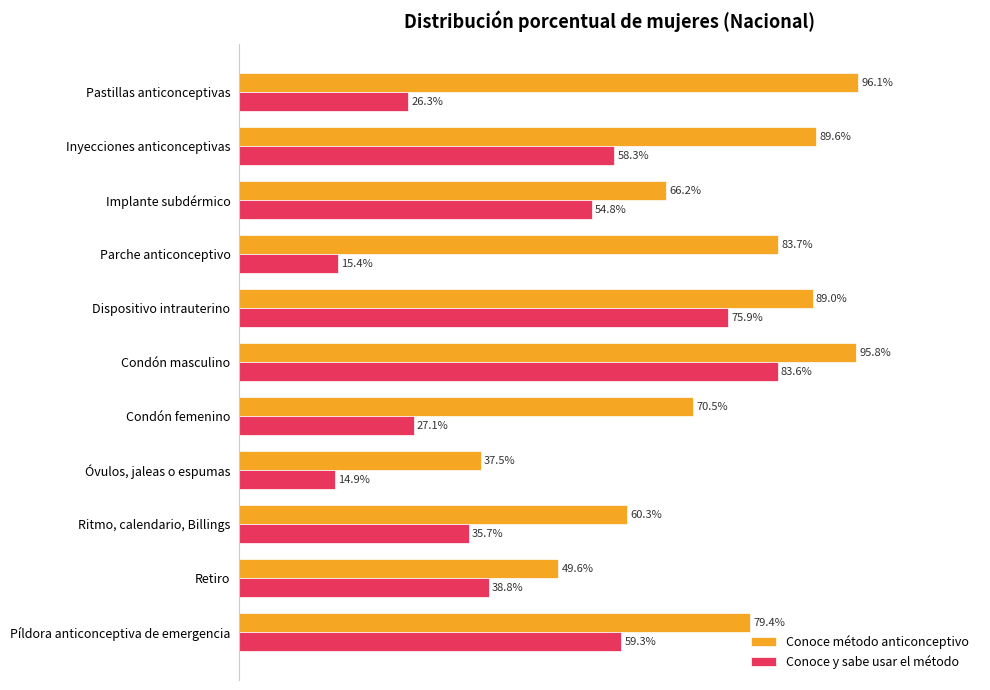

What are all the series names shown in the legend?

Conoce método anticonceptivo, Conoce y sabe usar el método